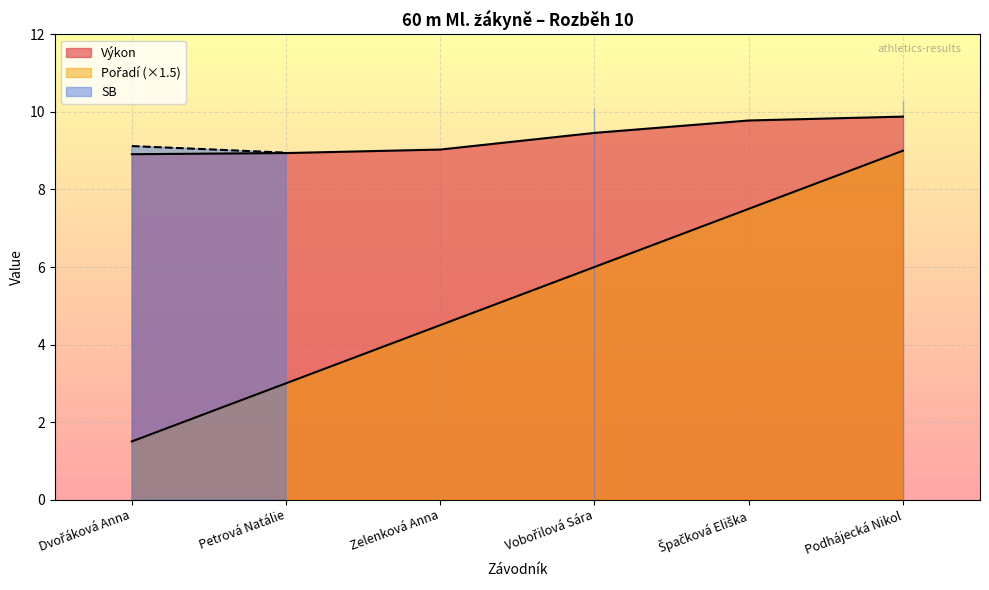

What is the difference between the highest and lowest values at Špačková Eliška?

2.3